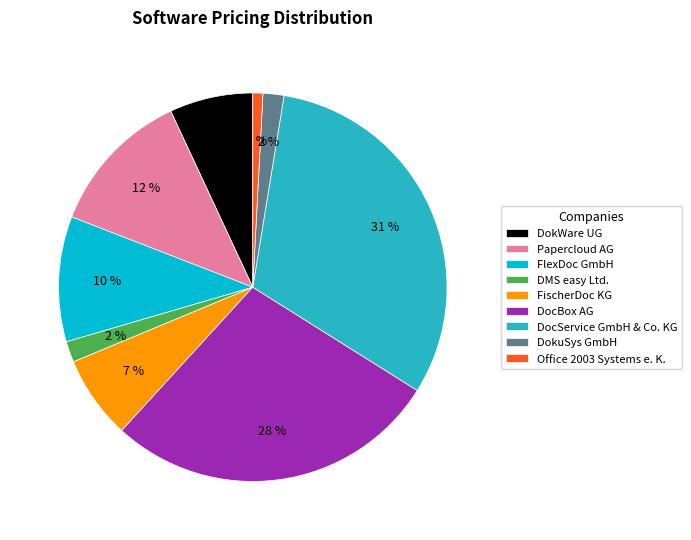

True or false: DocBox AG accounts for 35% of the total.

False